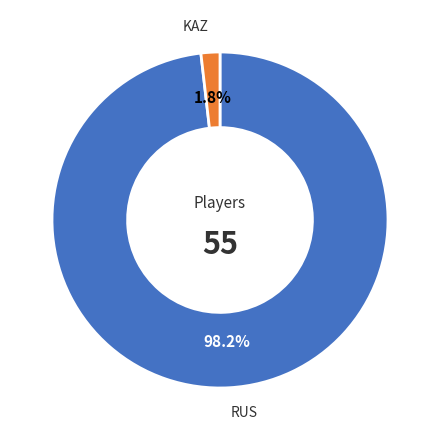

Does any single category account for the majority?

Yes